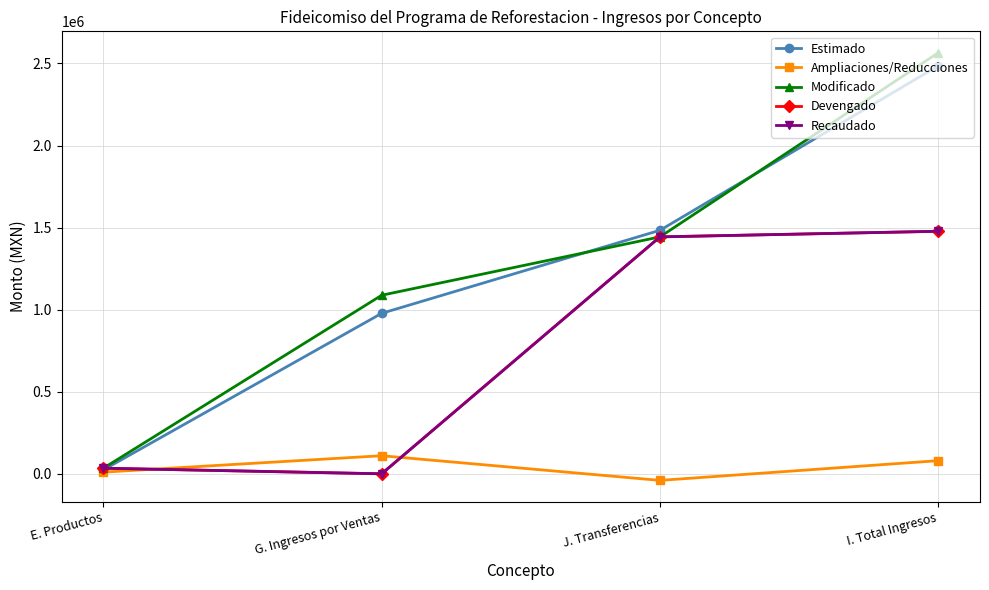

Rank the series by their maximum value, from lowest to highest.

Ampliaciones/Reducciones, Devengado, Recaudado, Estimado, Modificado